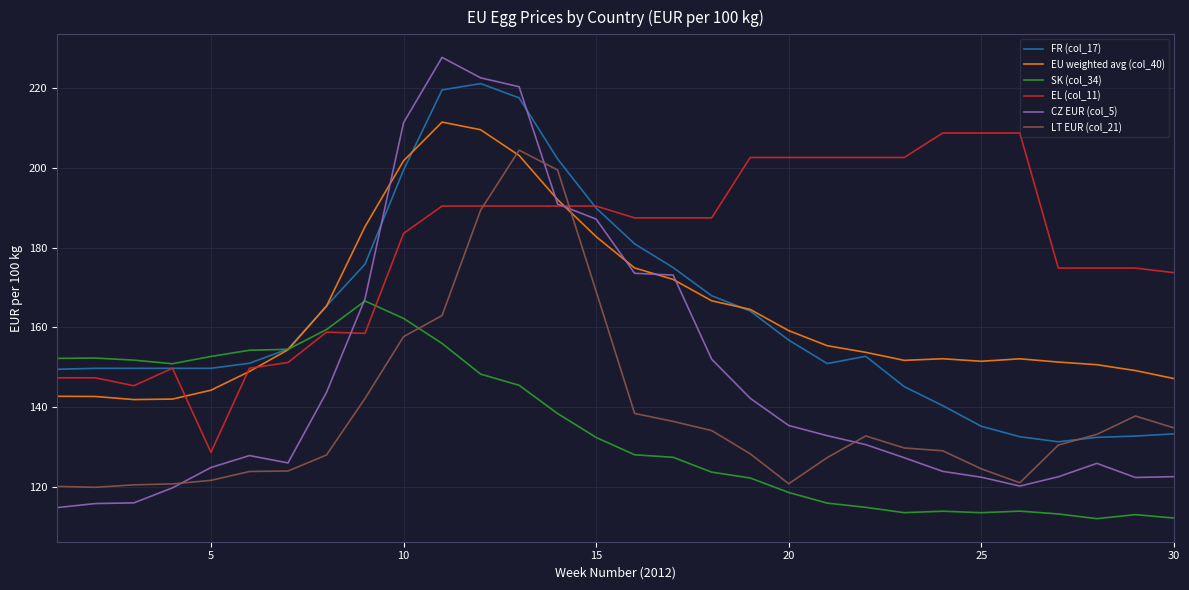

Which series has the largest range (max minus min)?

CZ EUR (col_5)